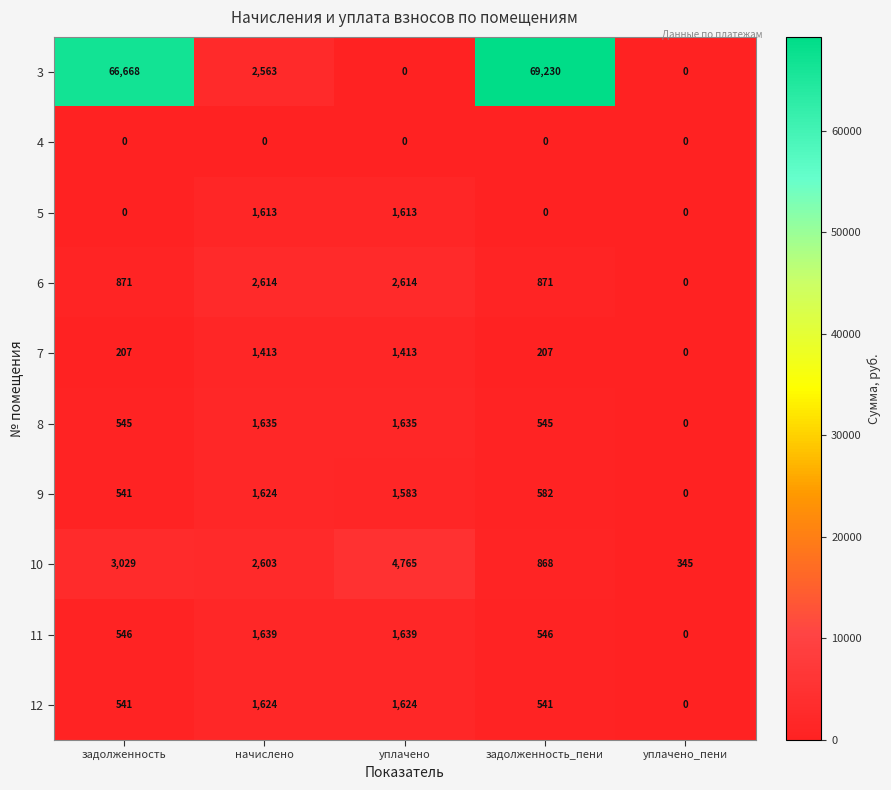

How many categories are shown in the chart?

5